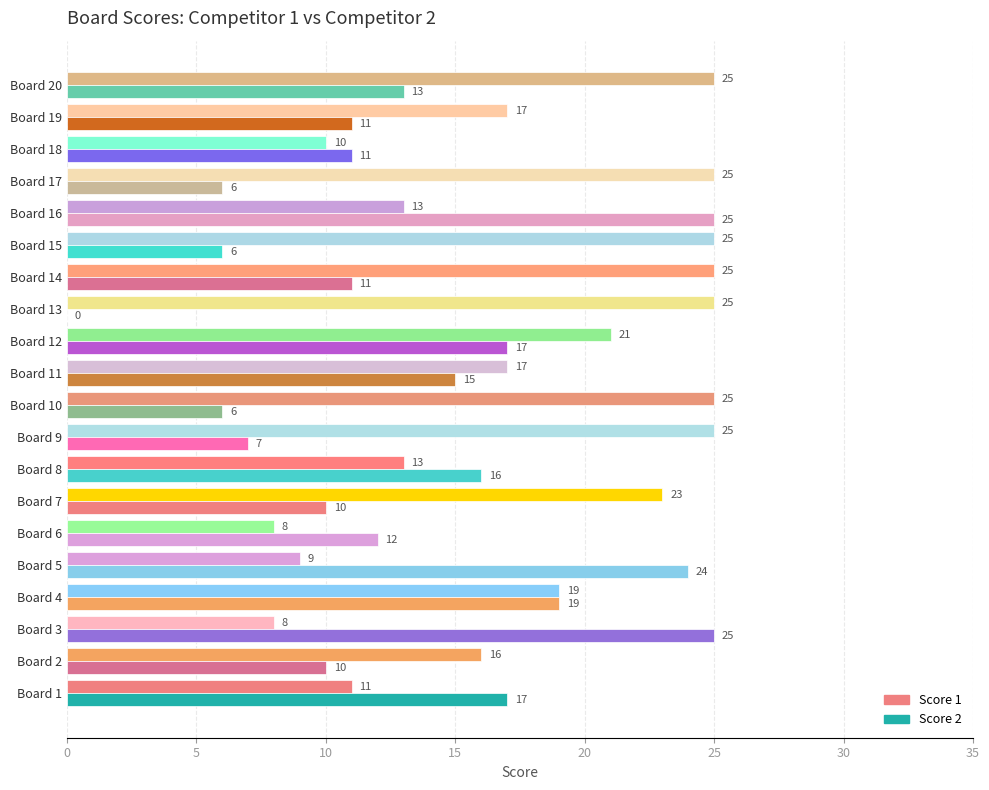

Which series has the widest spread of values?

Score 2